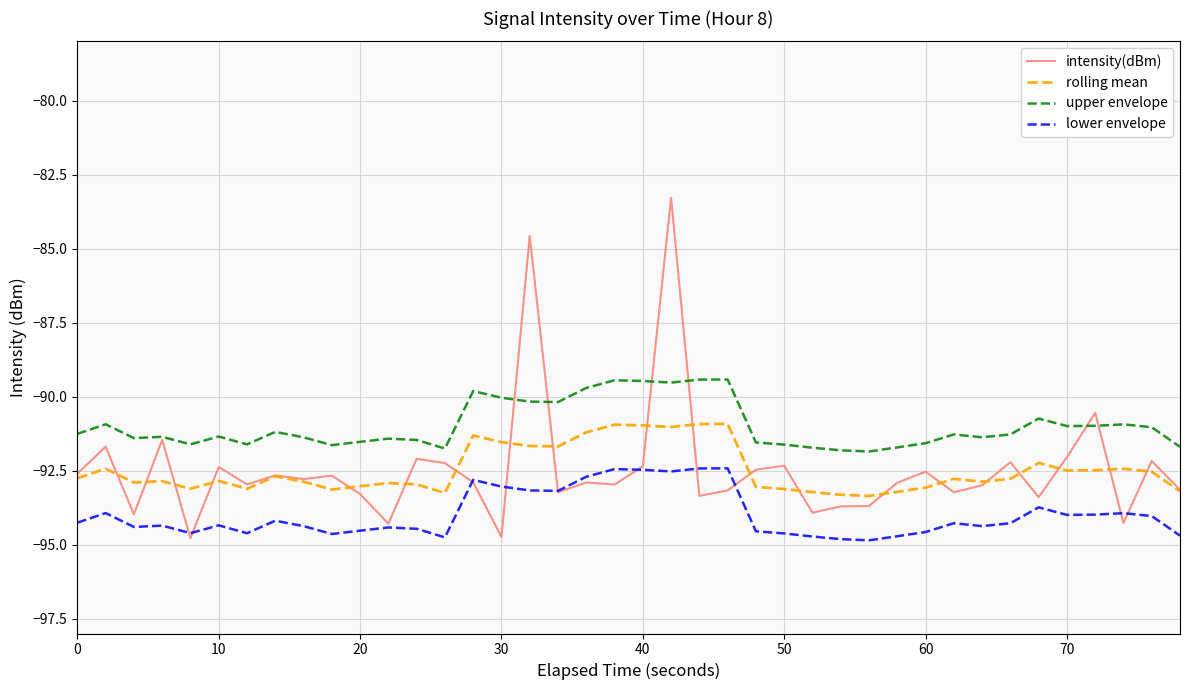

Which series has the largest range (max minus min)?

intensity(dBm)